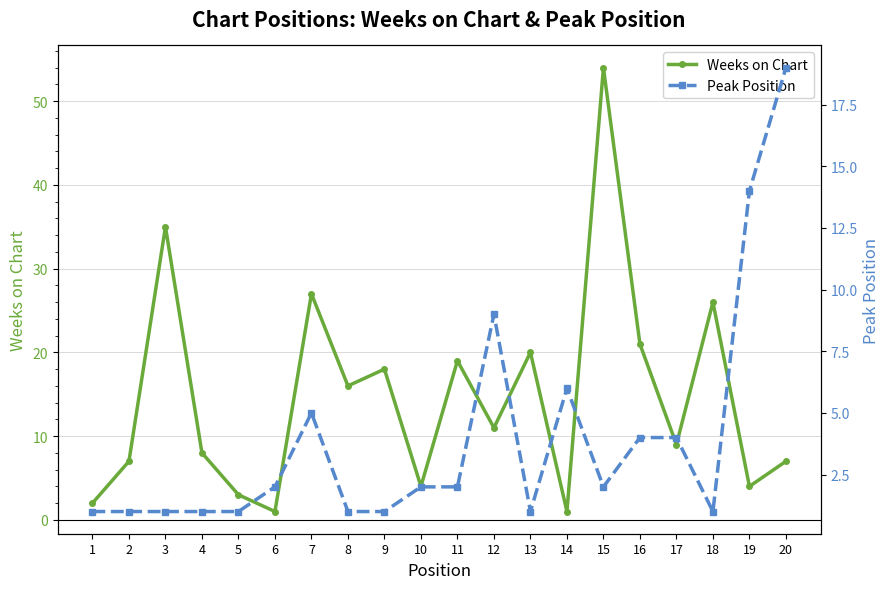

List the series in order of their peak value, lowest first.

Peak Position, Weeks on Chart